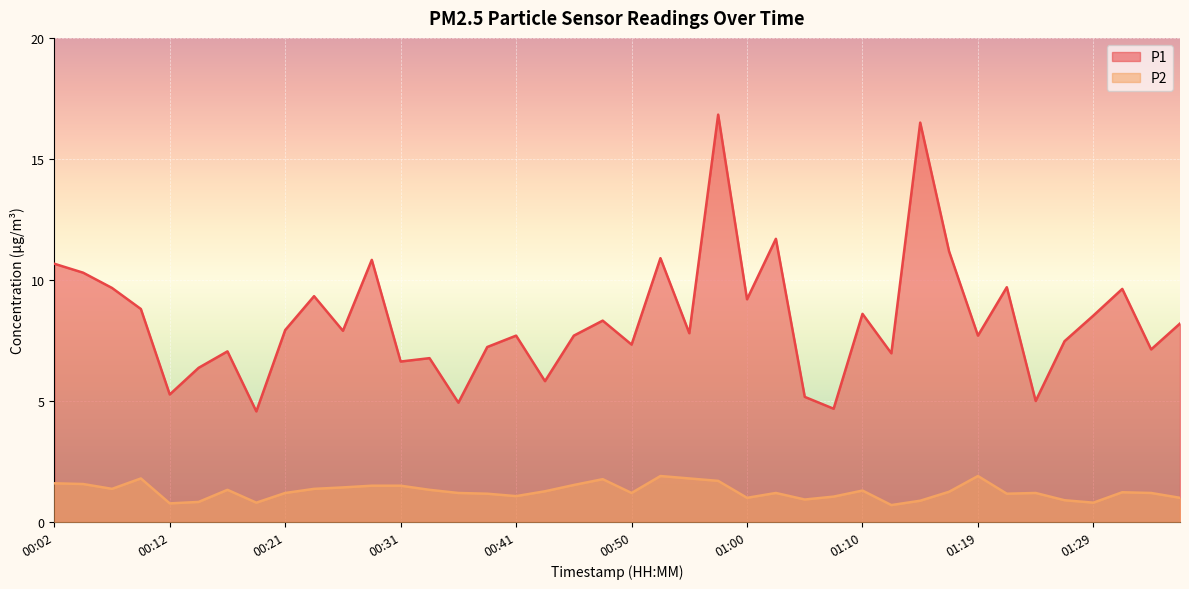

What is the value of the P1 point at the 39th from the left?

7.1